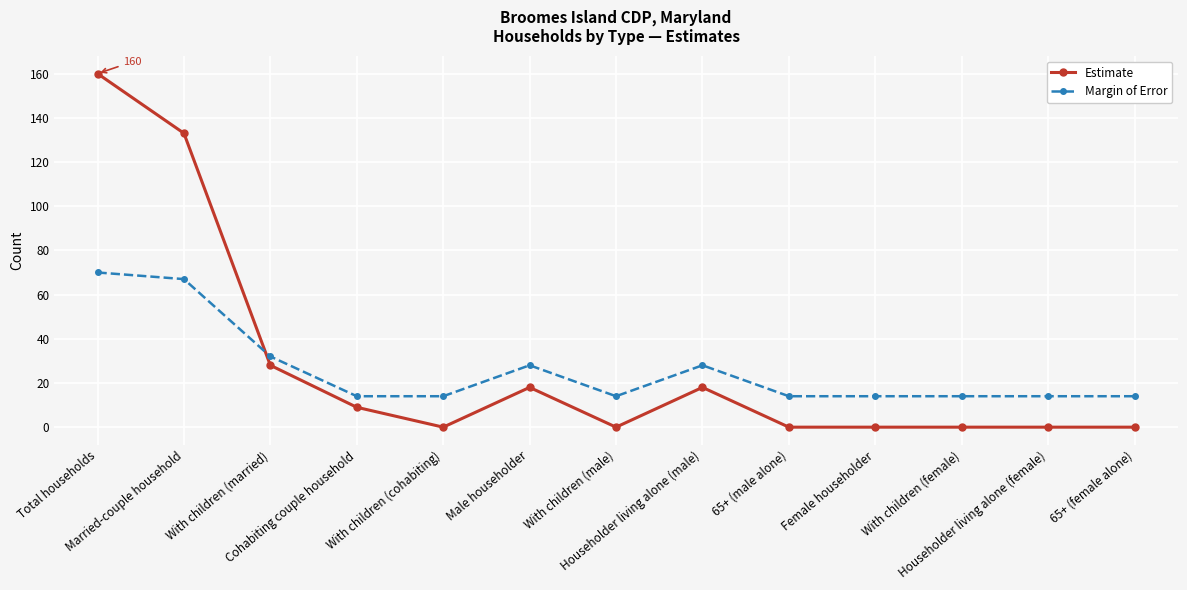

True or false: Margin of Error has more than 1 interior local peaks.

True